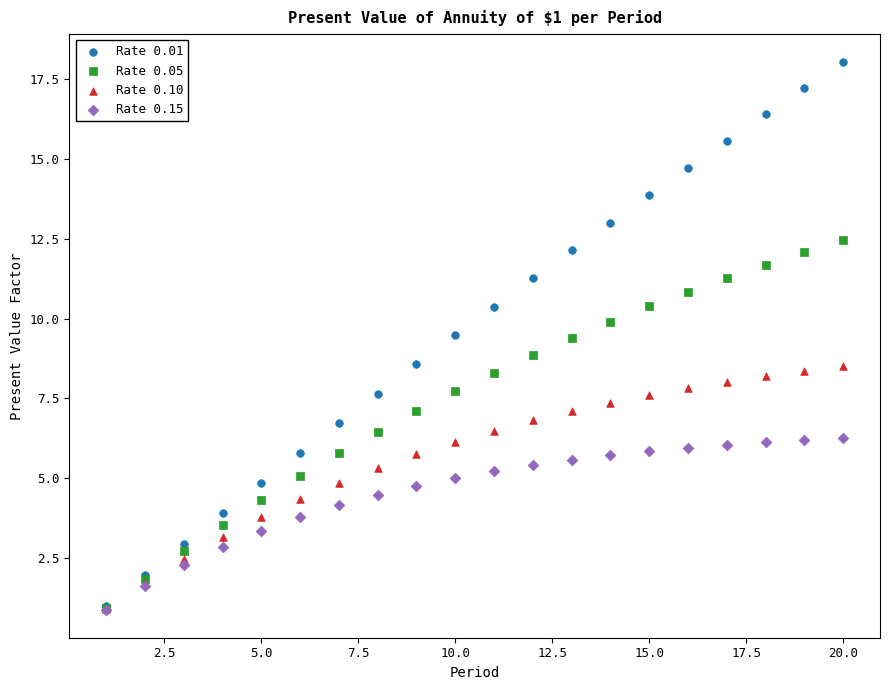

Which series has the largest Y range (max minus min)?

Rate 0.01